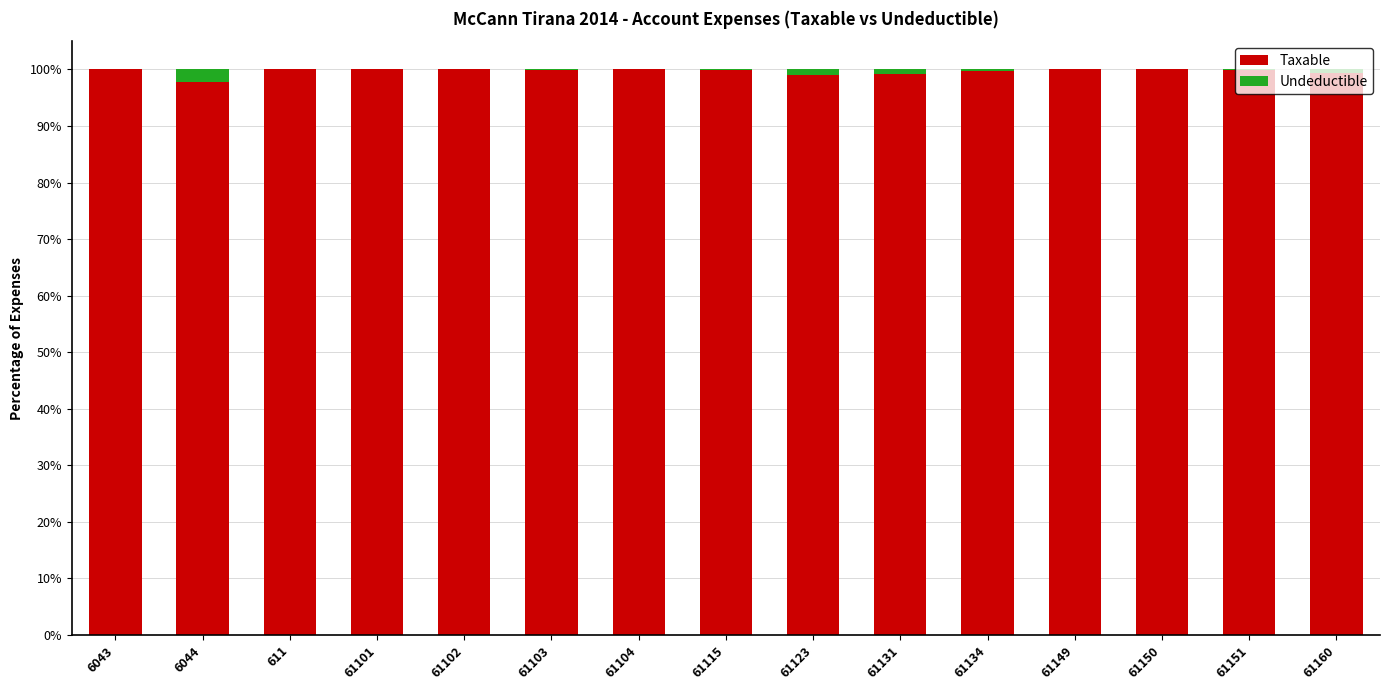

What is the sum of all Taxable values?

1495.0